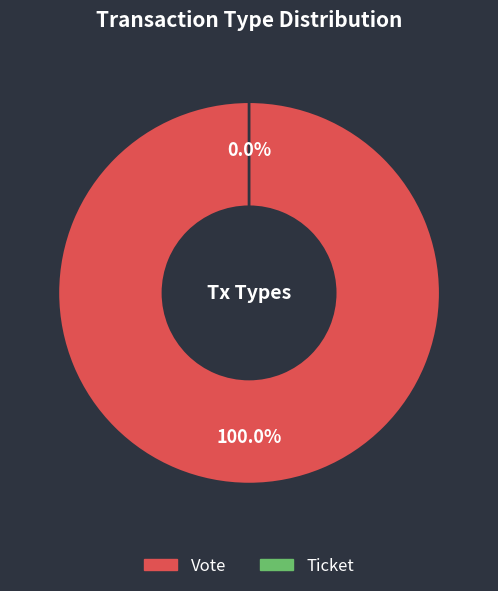

How many slices are in this pie chart?

2